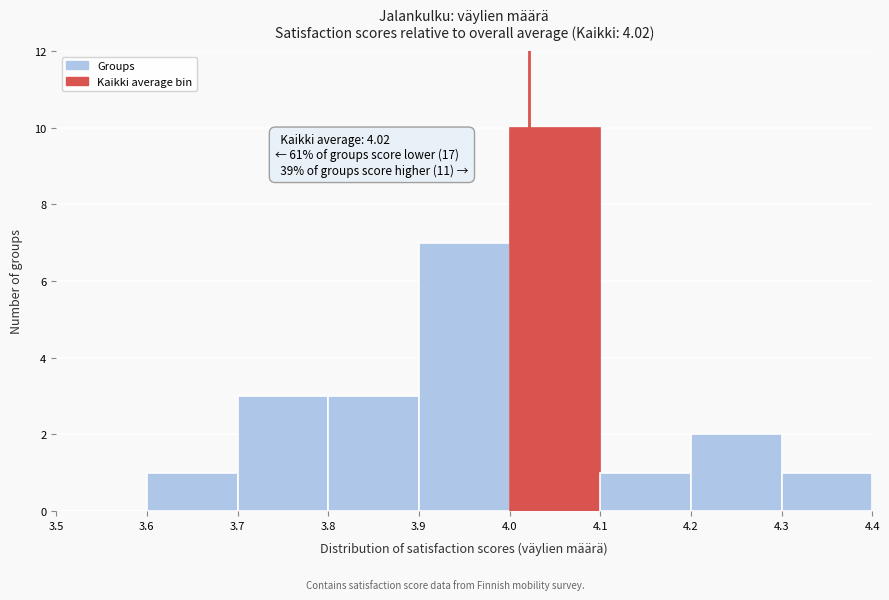

Over which range of the x-axis is the bar tallest?

4.0 to 4.1